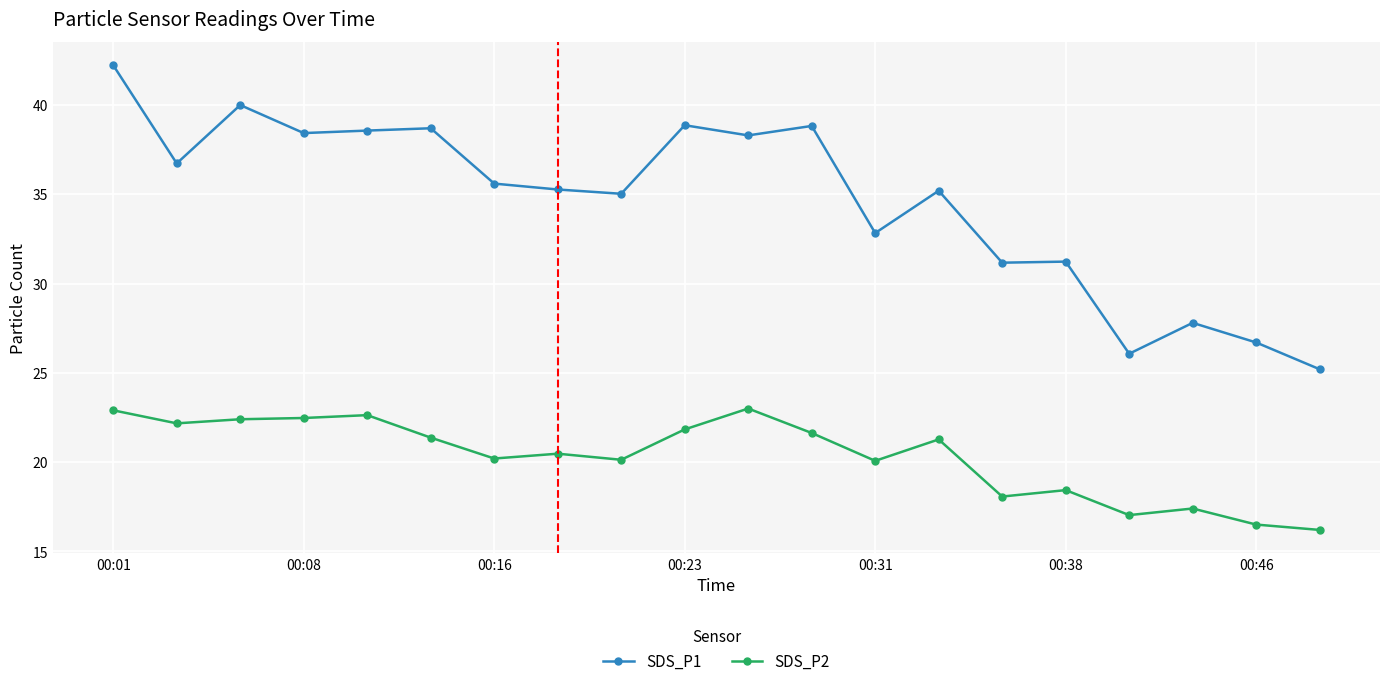

List the series in order of their peak value, lowest first.

SDS_P2, SDS_P1